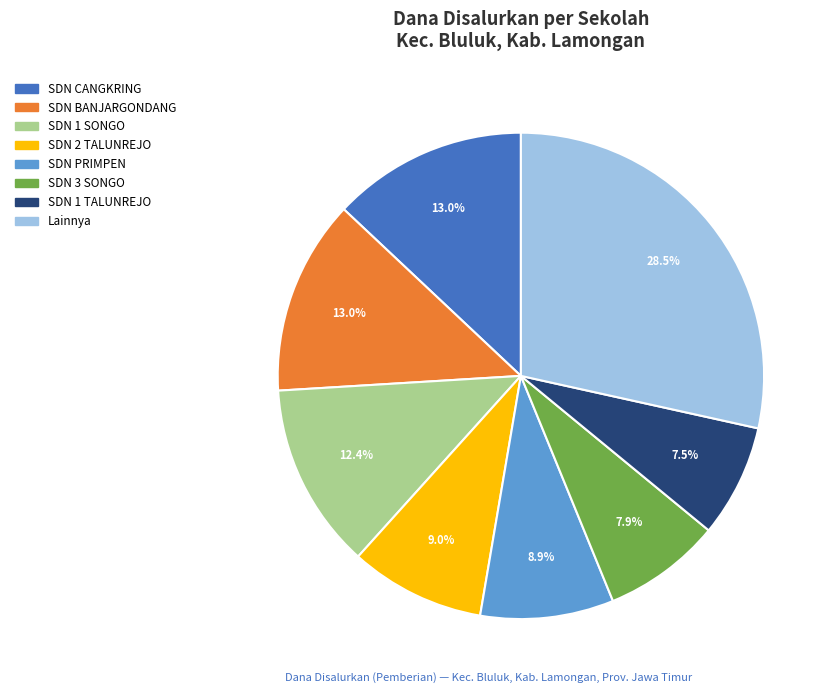

Which category has the biggest portion of the pie?

Lainnya